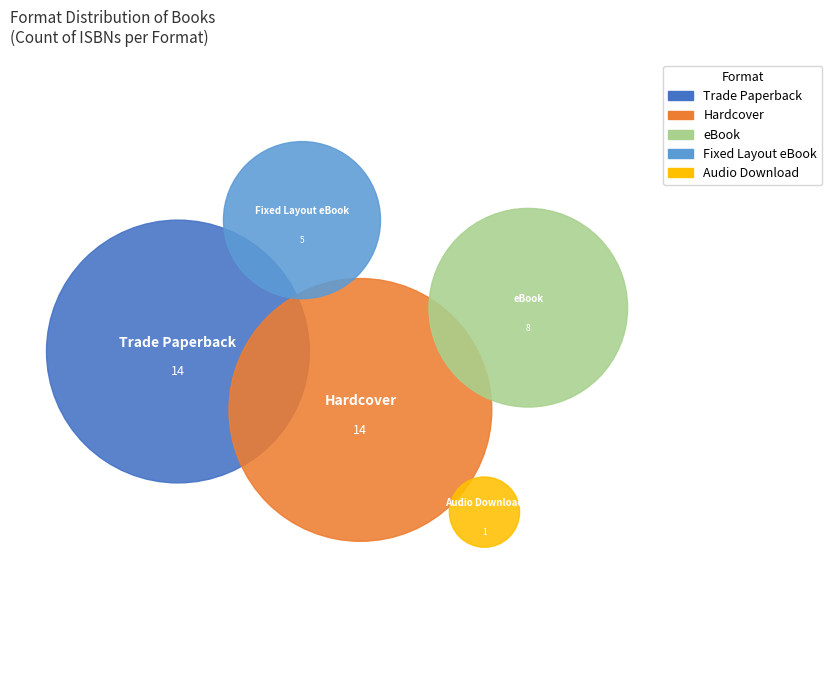

To the nearest percent, what is the average slice percentage?

20%